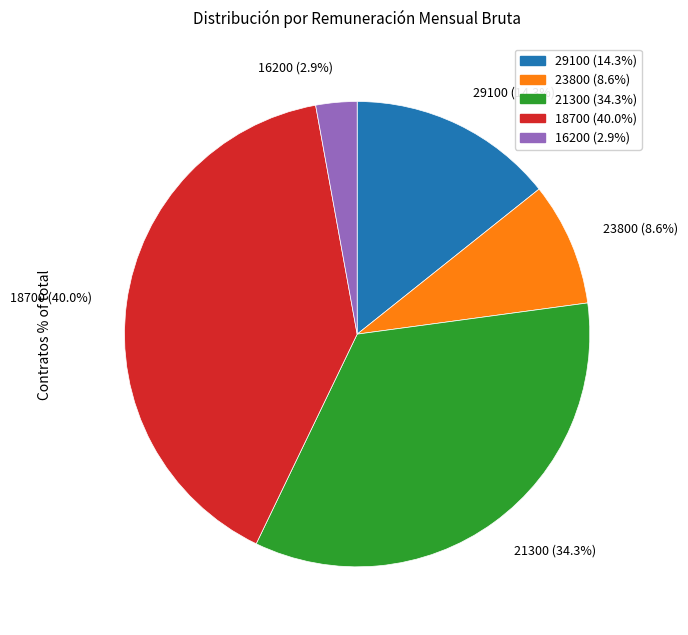

What is the smallest slice in the pie chart?

16200